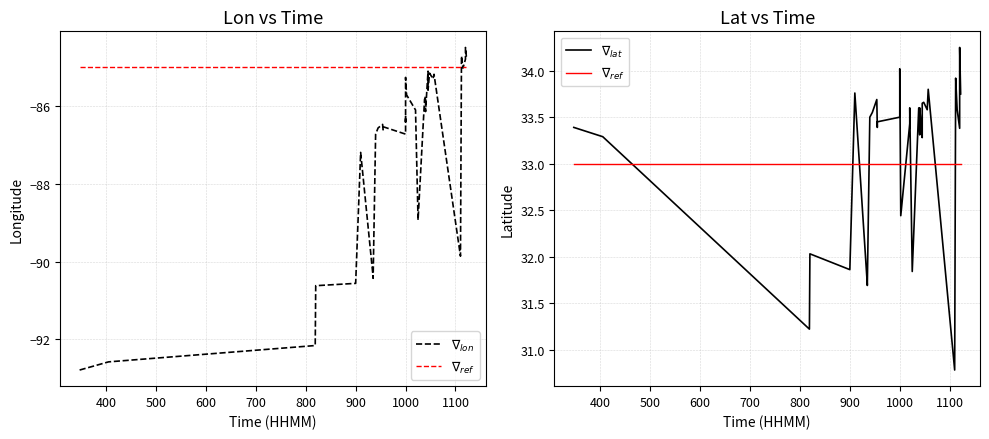

True or false: $\nabla_{ref}$ has more than 2 interior local peaks.

False